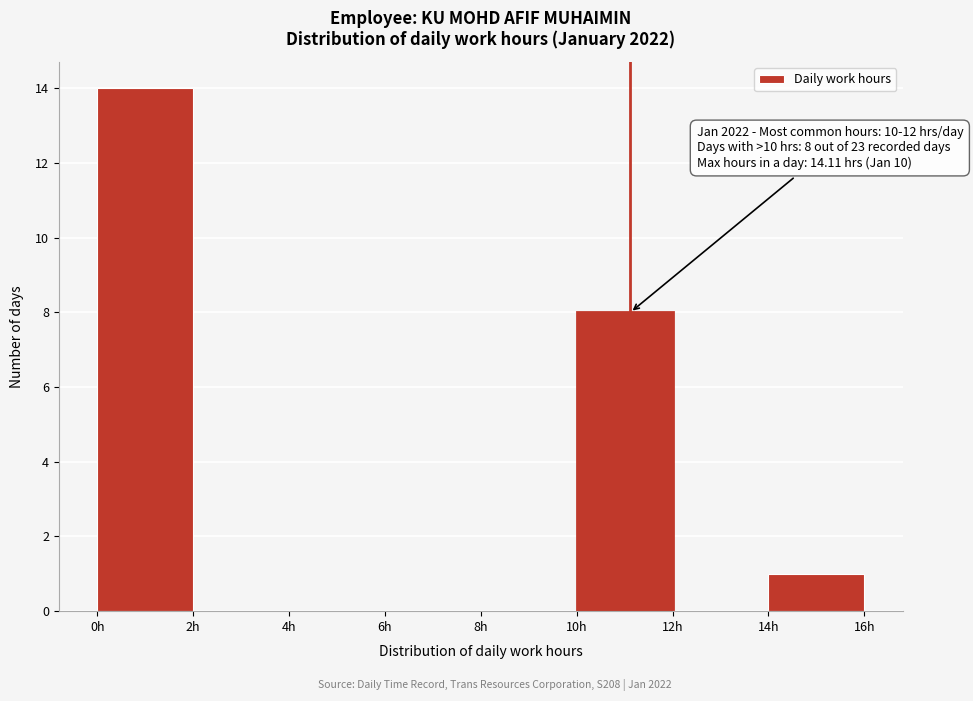

Over which range of the x-axis is the bar tallest?

0 to 2